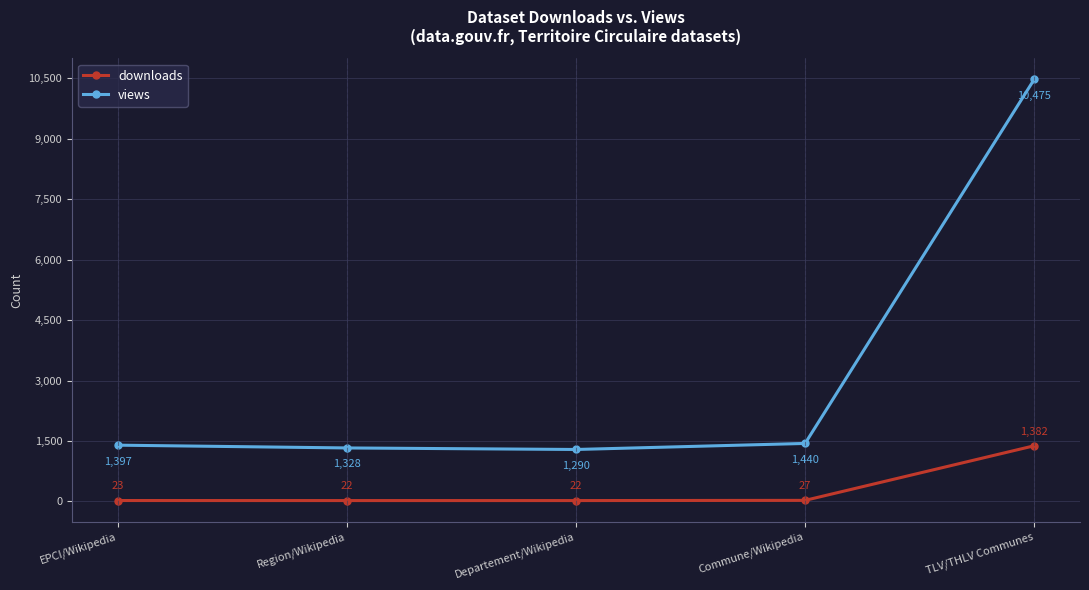

True or false: downloads has more than 0 points higher than both neighbors.

False